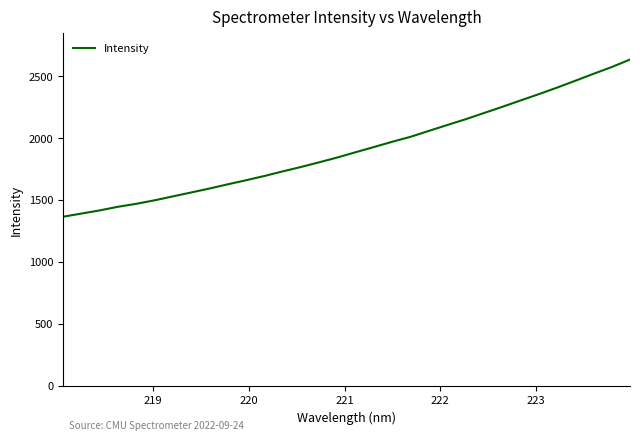

What is the maximum value shown in the chart?

2631.7